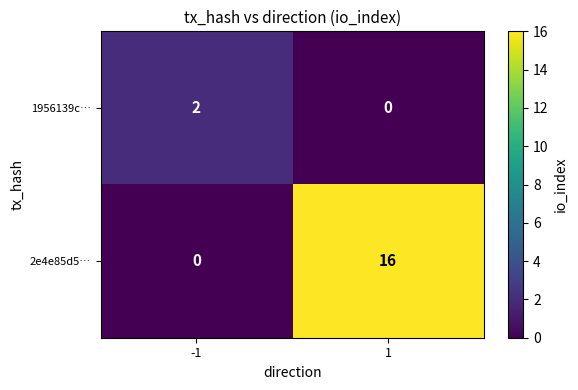

Rank the categories by 1956139c… value from highest to lowest.

-1, 1